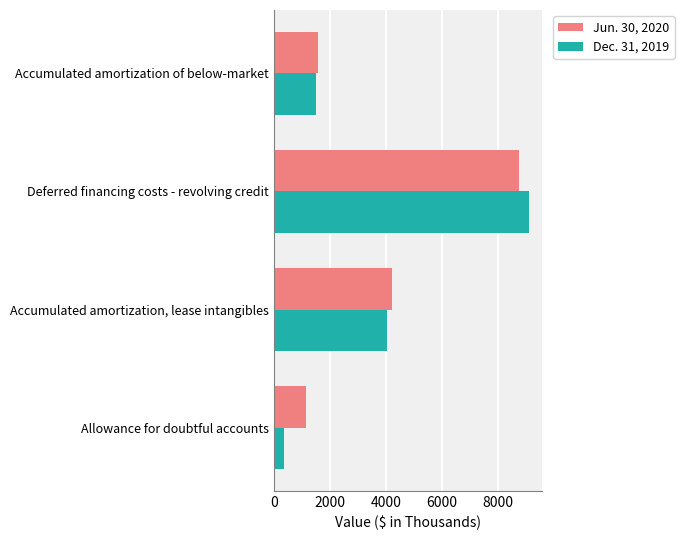

Which series has the widest spread of values?

Dec. 31, 2019